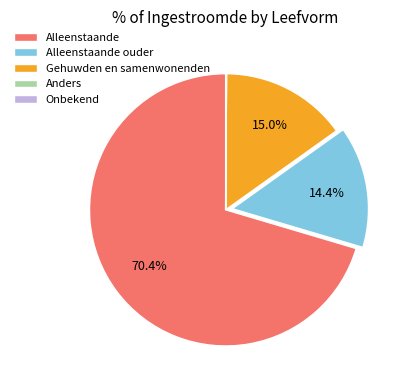

Combined, do Gehuwden en samenwonenden and Alleenstaande ouder account for over 50%?

No